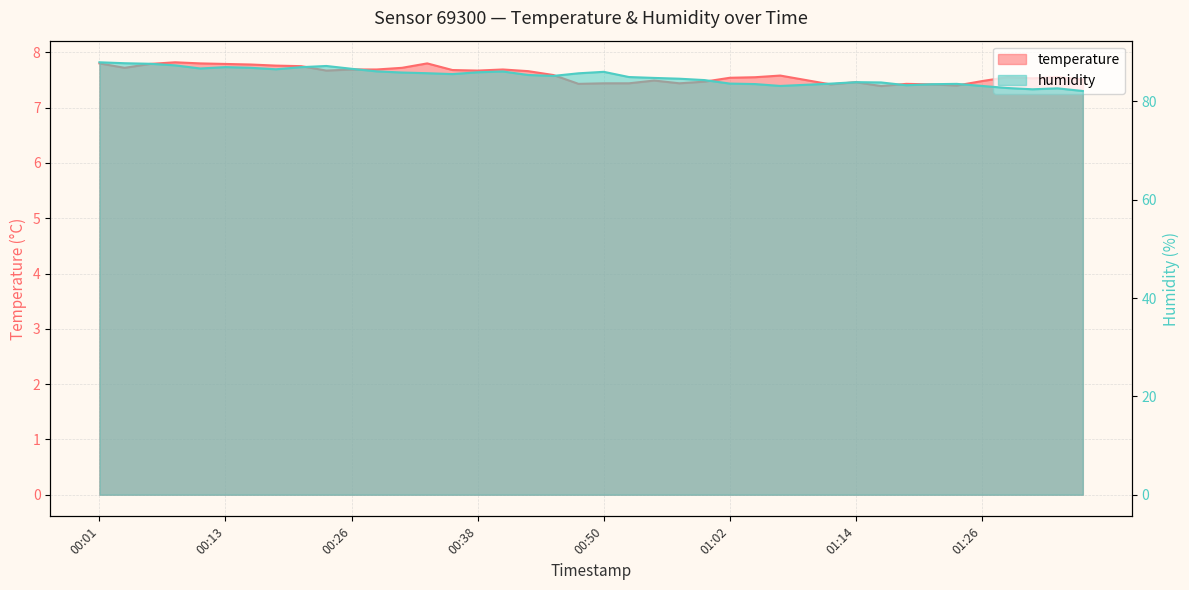

Where is the first local maximum for humidity?

00:13